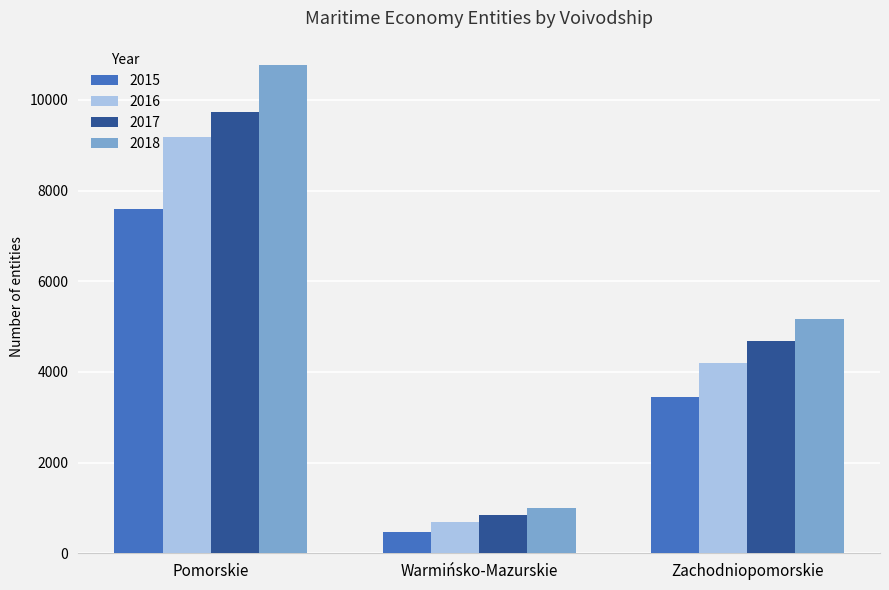

What is the spread (max minus min) of values at Zachodniopomorskie?

1724